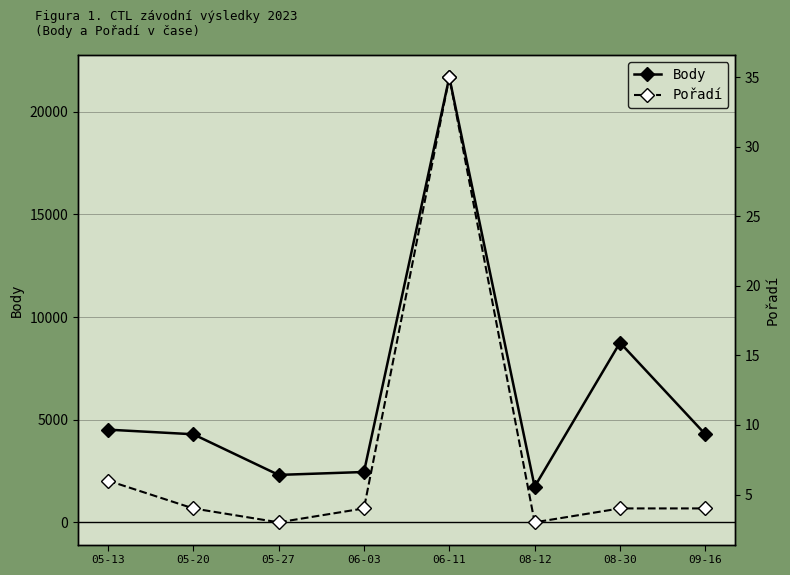

True or false: Body and Pořadí intersect in this chart.

False